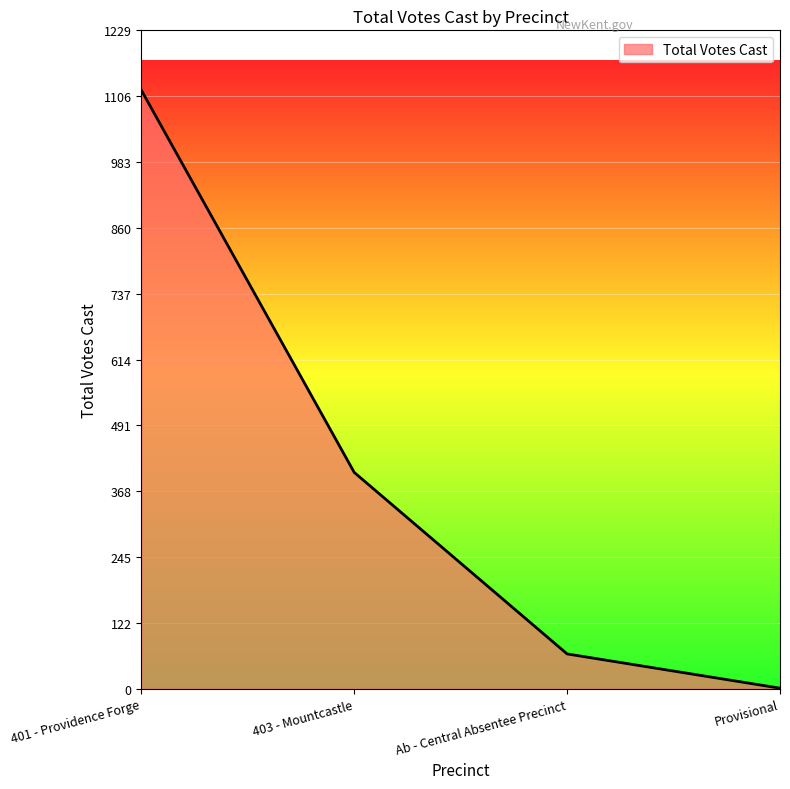

Is it true that the value at 403 - Mountcastle is 119?

False